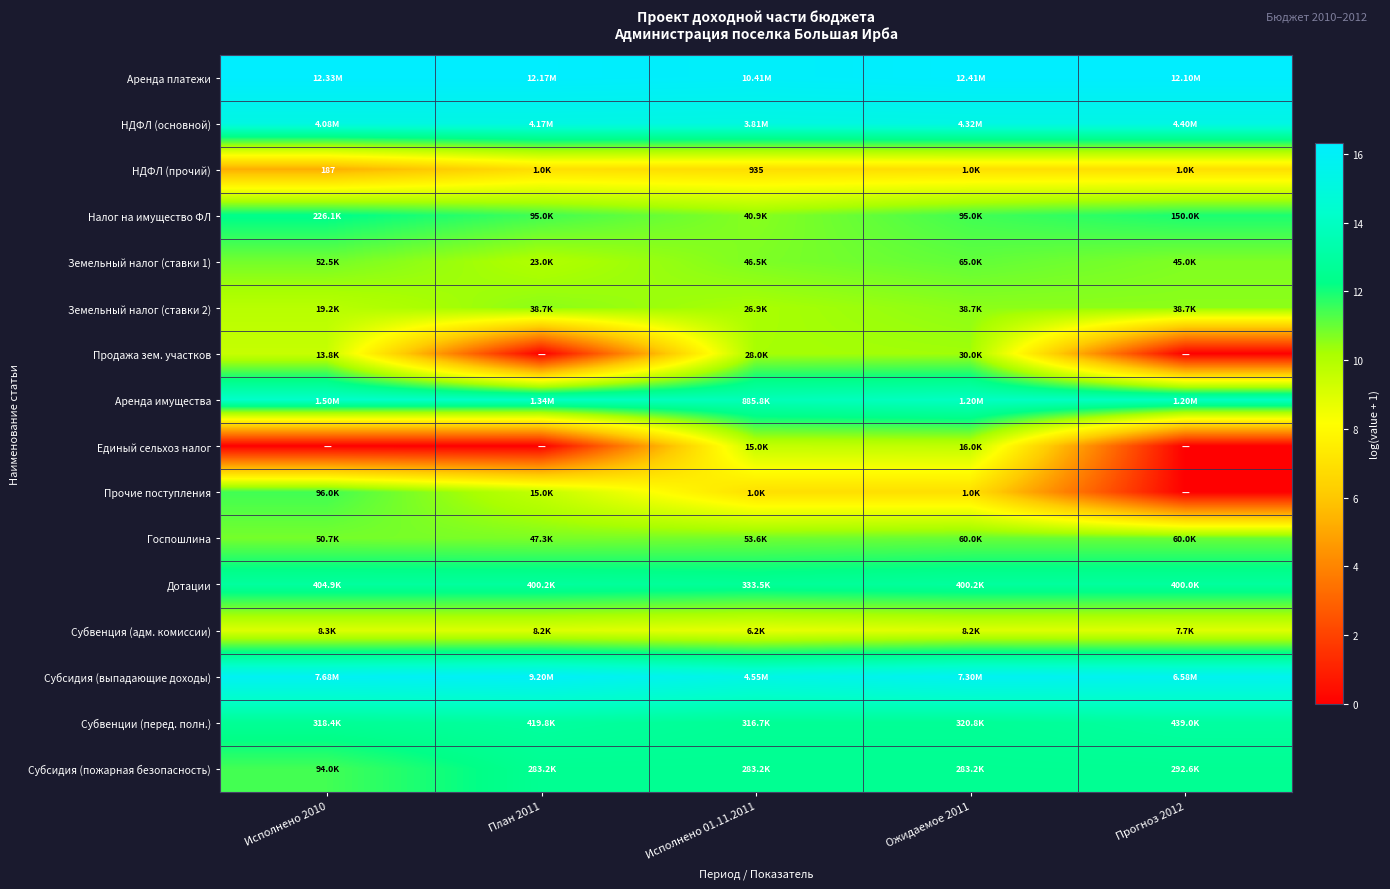

The value of Госпошлина at Ожидаемое 2011 is 17.3. True or false?

False